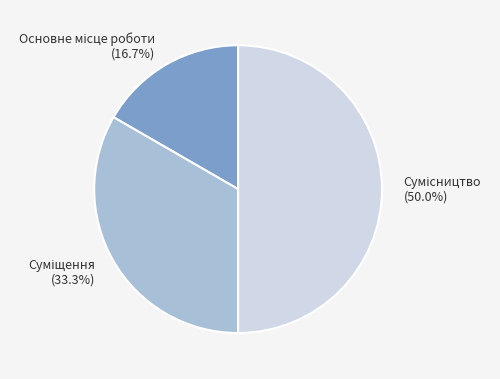

Is there a majority slice in this chart?

No